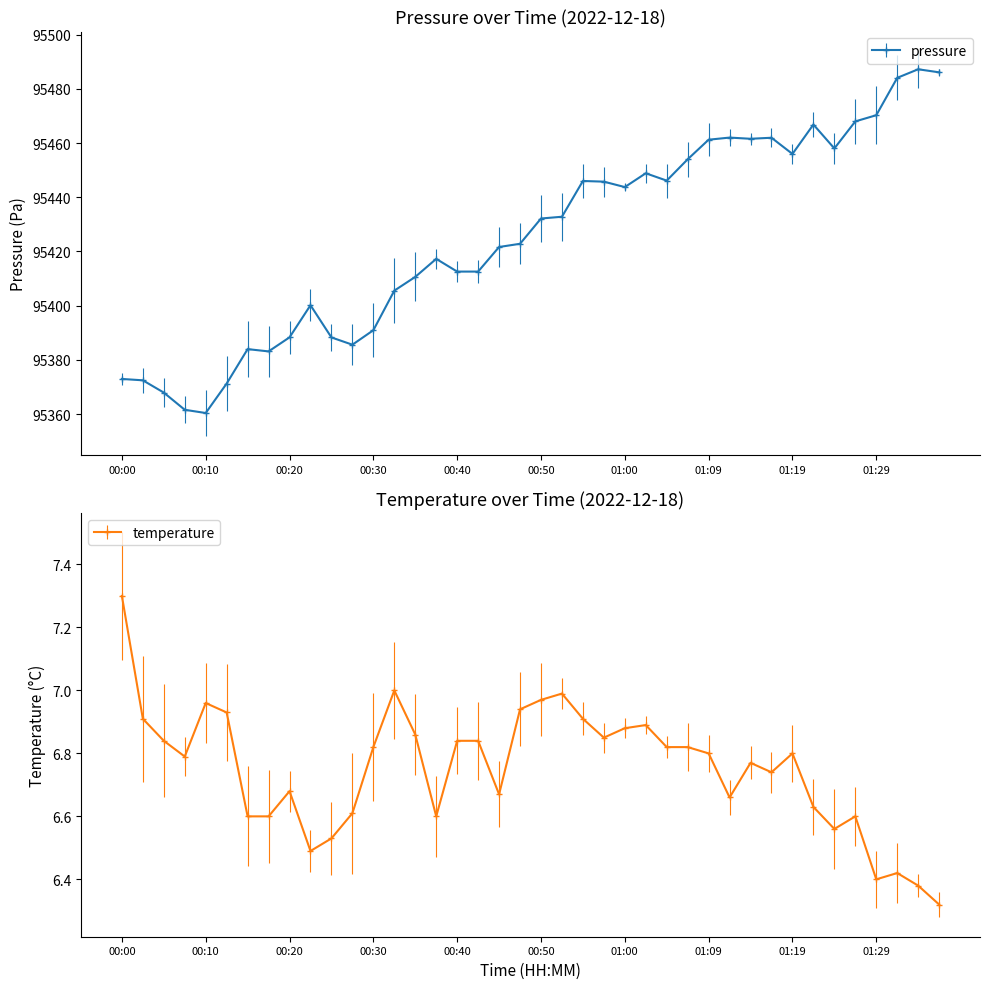

Where is pressure nearest to the value 95423?

00:47